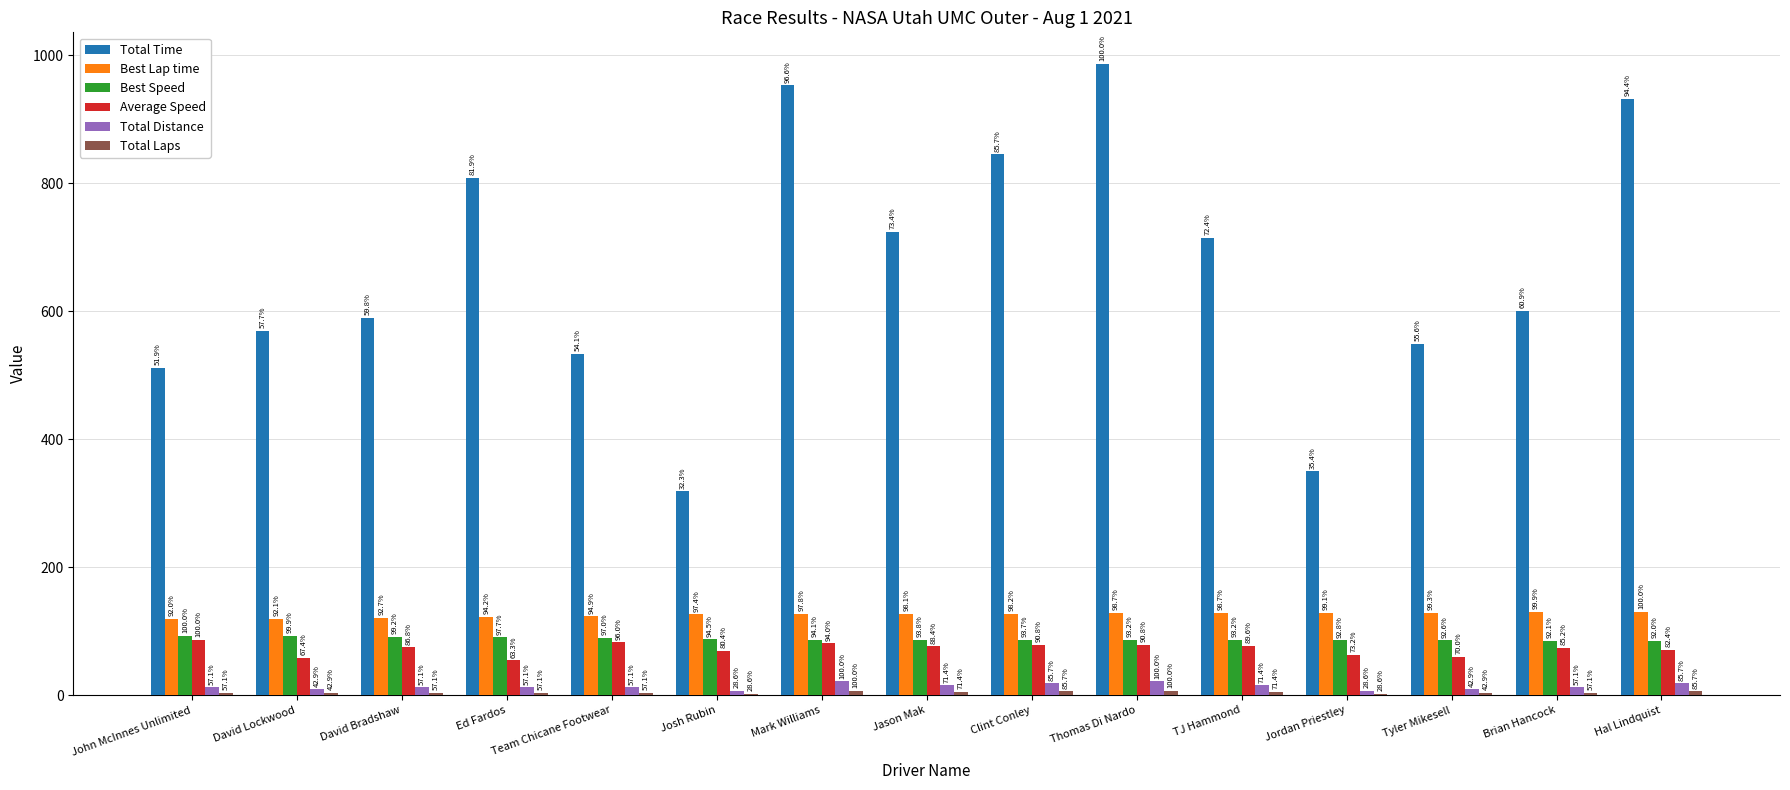

Where is Best Speed nearest to the value 88?

Josh Rubin